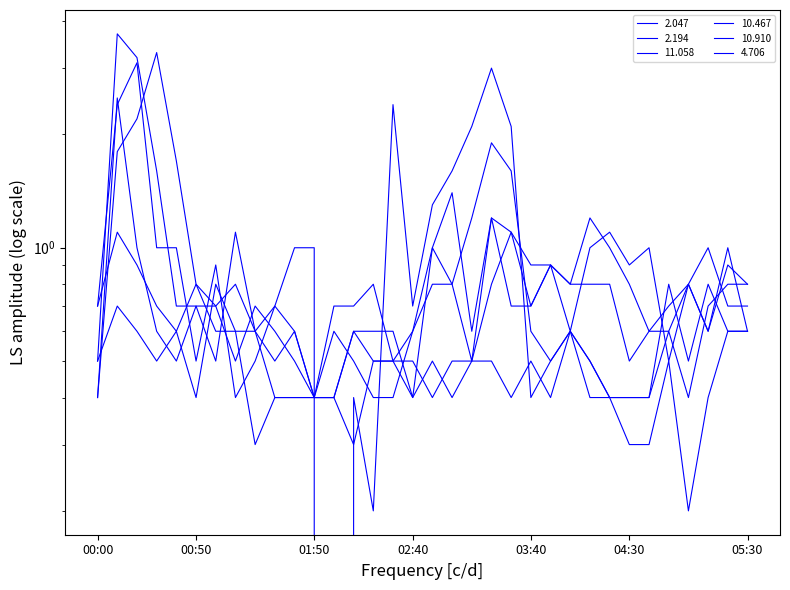

What is the sum of all 2.047 values?

28.7